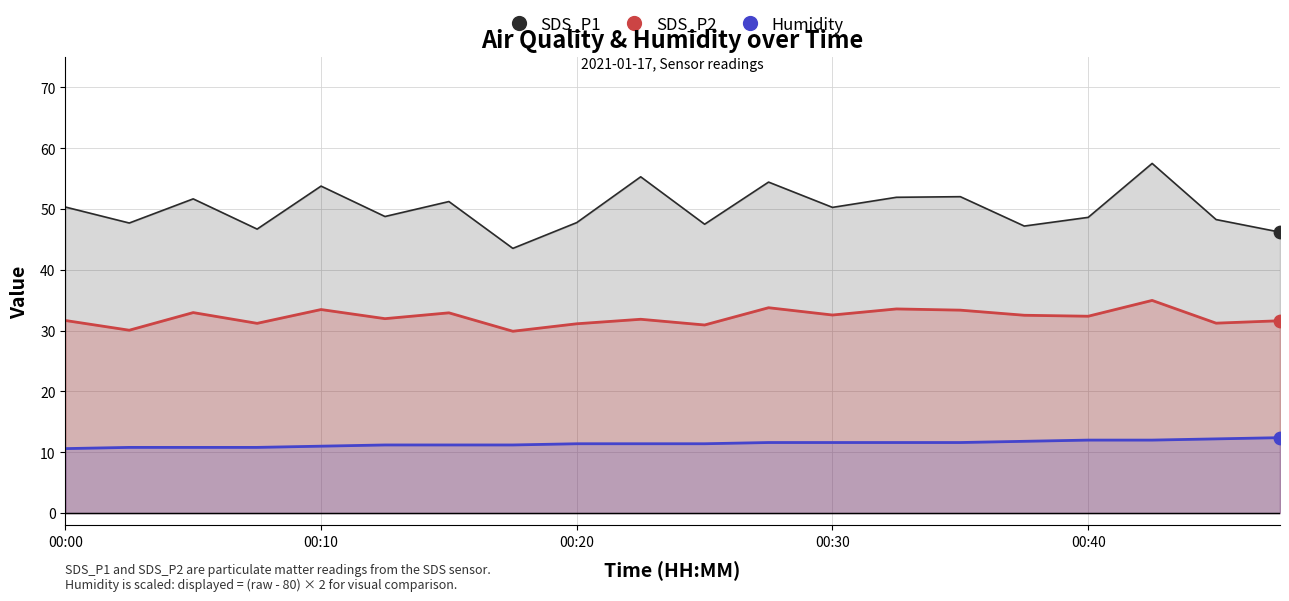

Is the value of SDS_P2 at 7 greater than the value of SDS_P1 at 7?

No